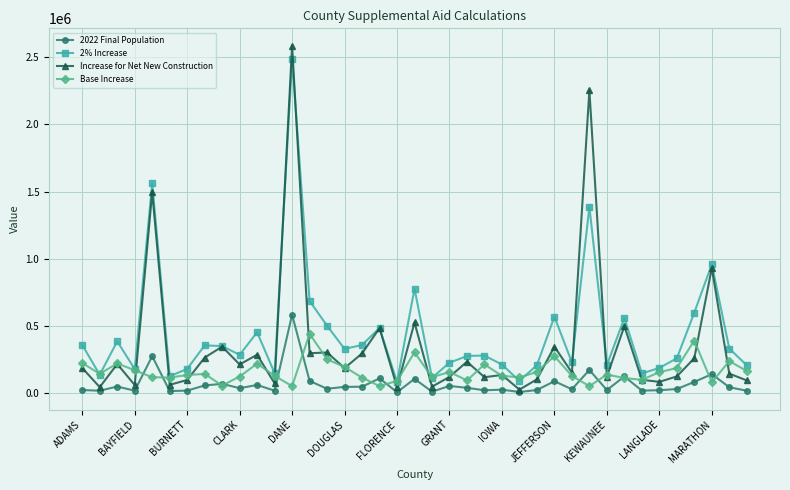

What is the value of the 2% Increase point at the 22nd from the left?

224388